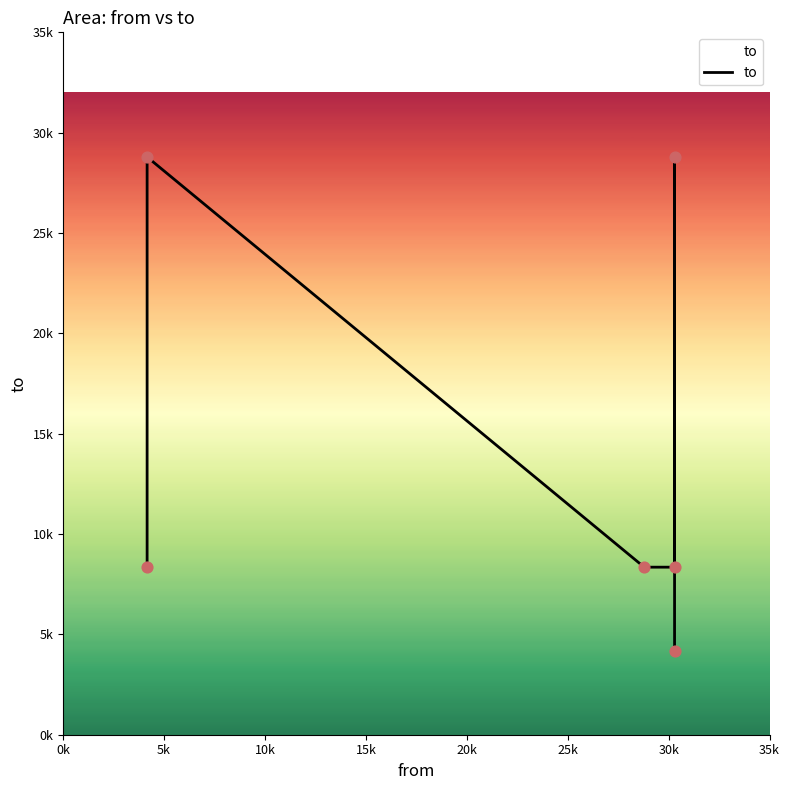

Approximately how many times larger is the value at 0k compared to 5k?

0.3